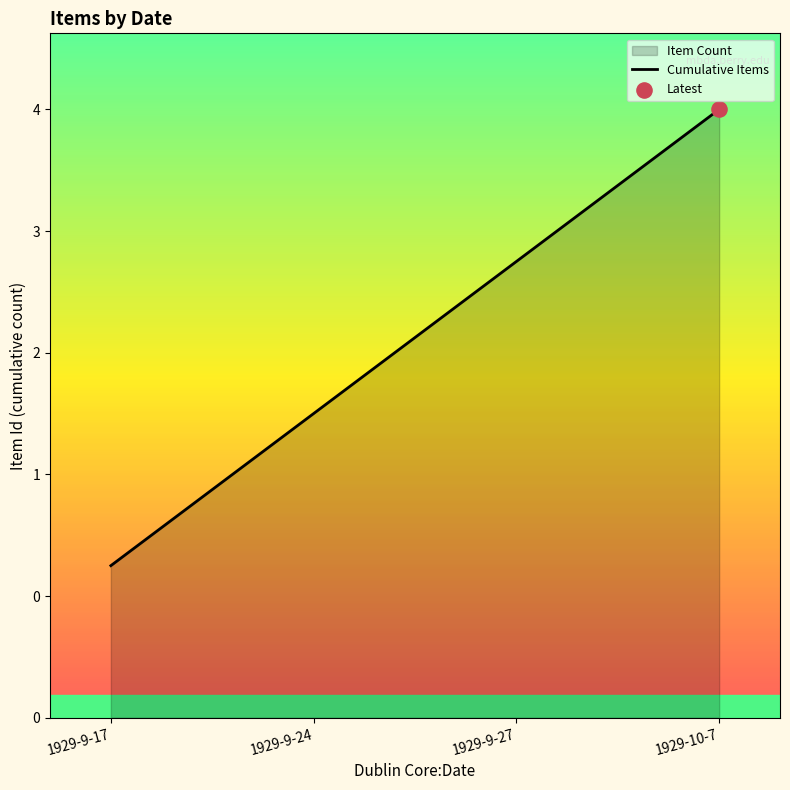

Which has a higher value, 1929-9-24 or 1929-9-17?

1929-9-24